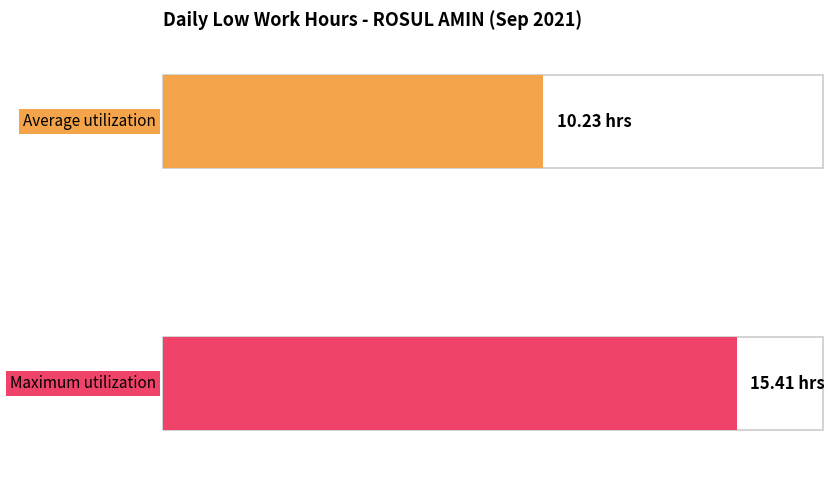

What is the average value?

10.2